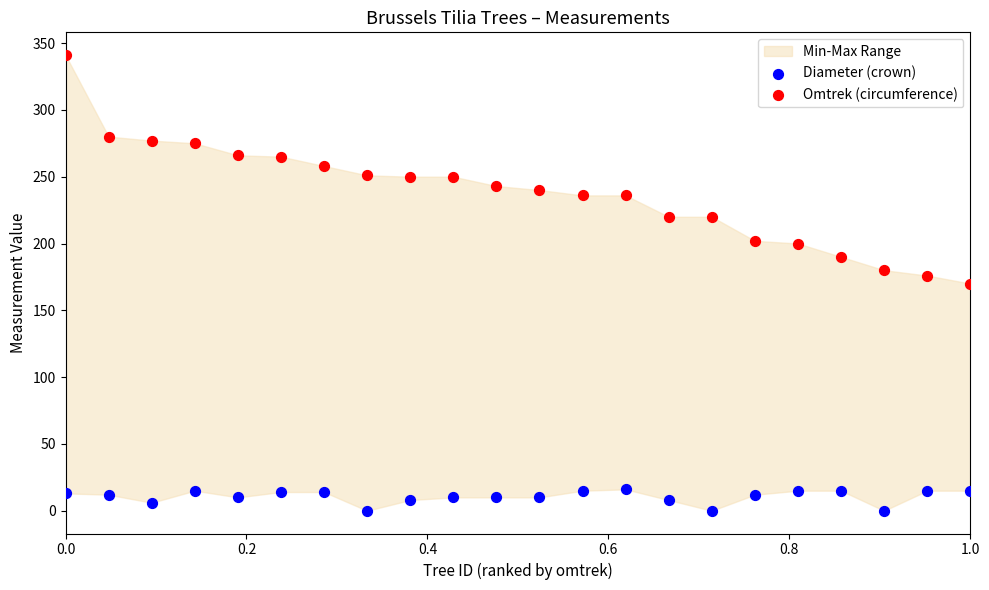

Which series reaches the minimum Y coordinate?

Diameter (crown)